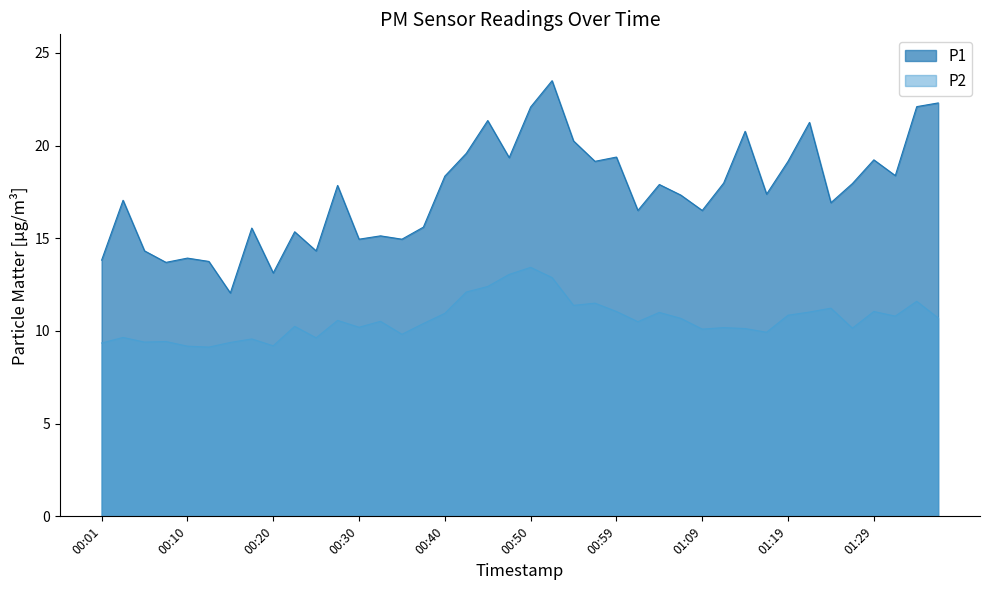

The value of P2 at 00:50 is 21.1. True or false?

False